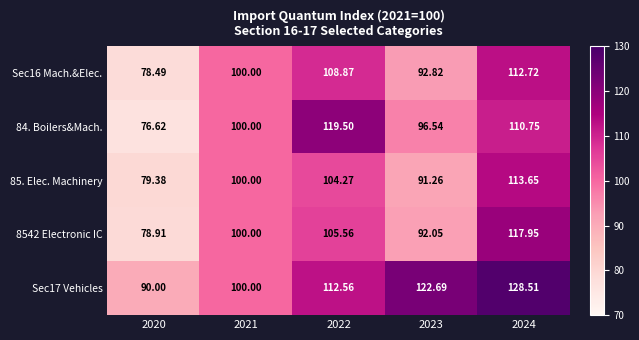

At how many categories does at least one series exceed 117?

3